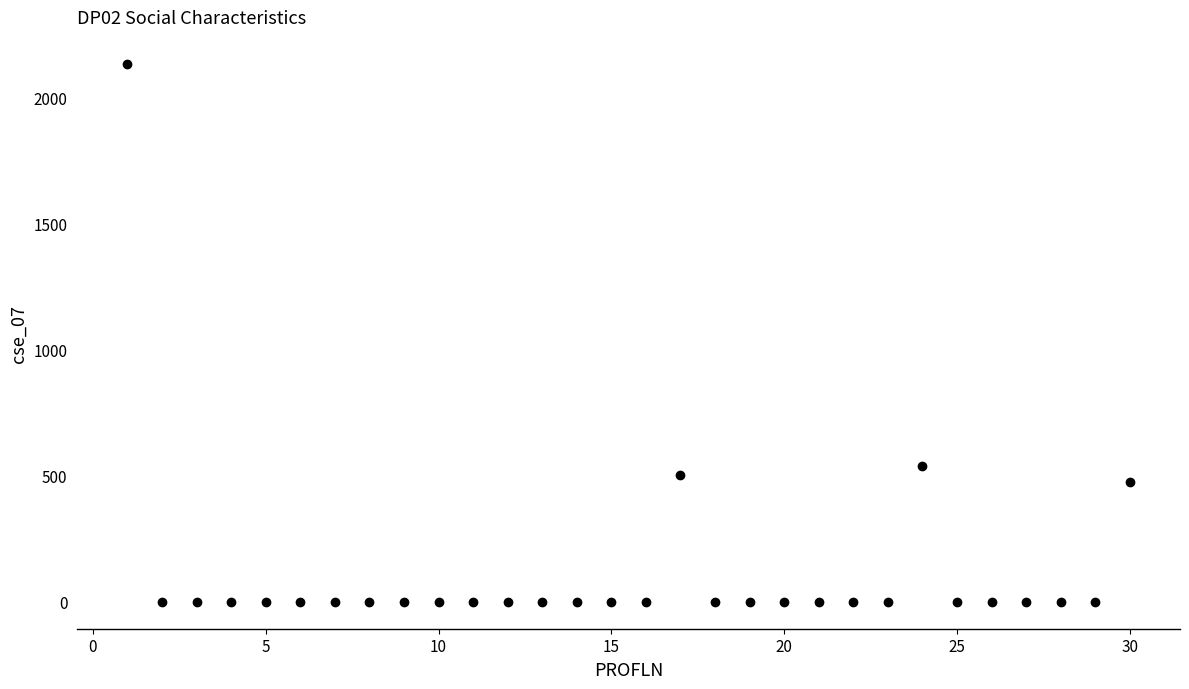

What Y value in the scatter plot is closest to 1066?

540.0